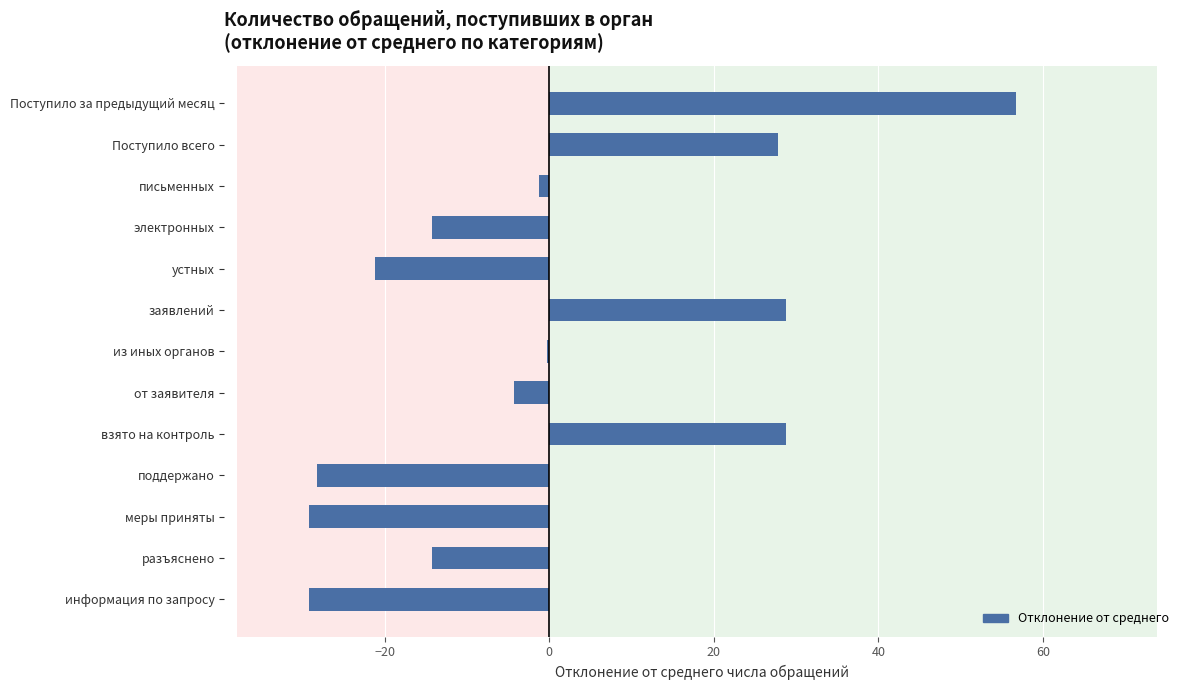

What value does the data have at поддержано?

-28.2